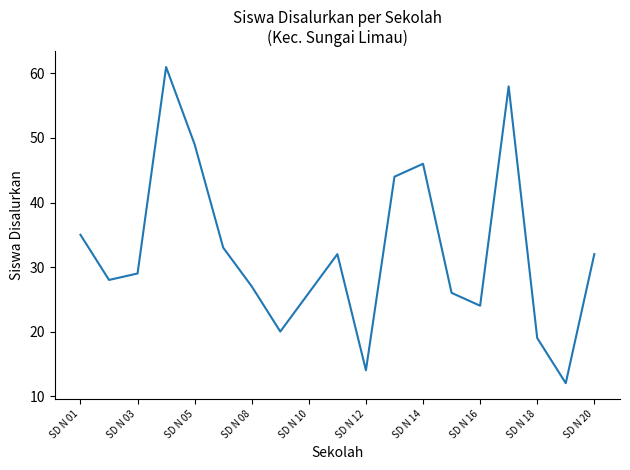

What is the difference between the maximum and minimum values?

49